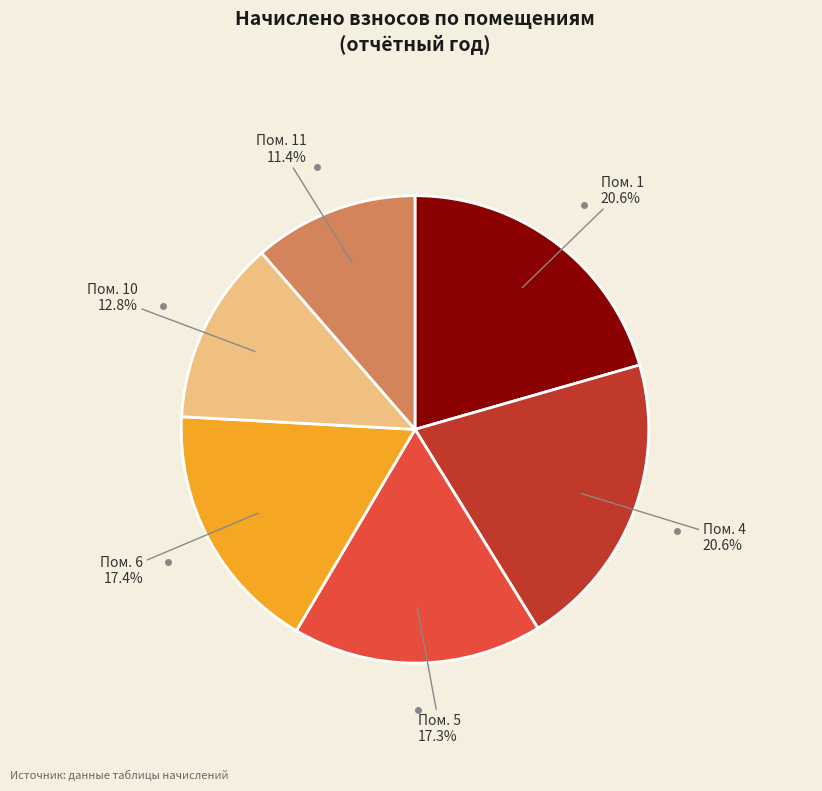

What is the smallest slice in the pie chart?

Пом. 11 11.4%